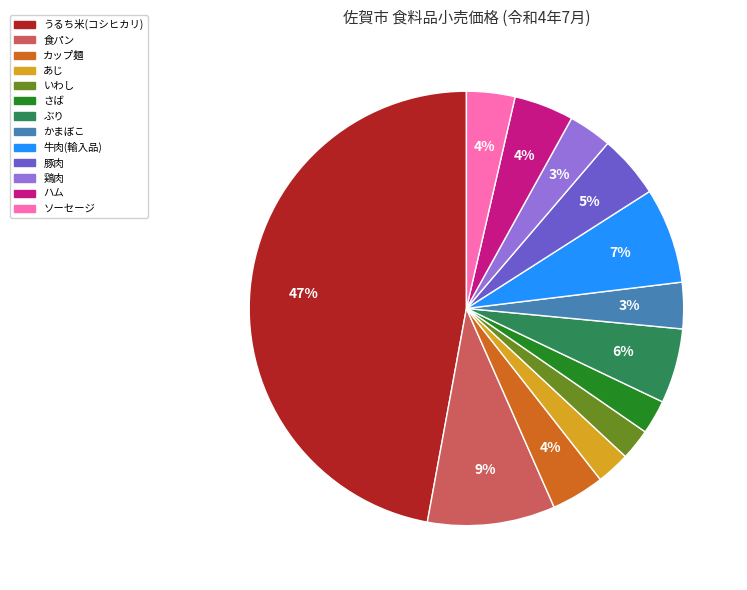

What is the ratio of the value at 豚肉 to the value at 牛肉(輸入品)?

0.7